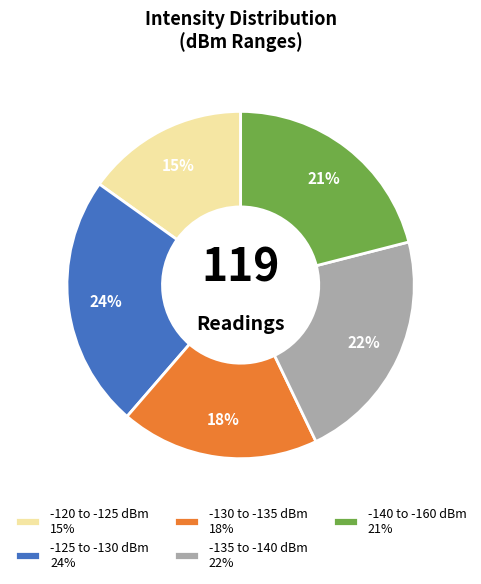

Is there a majority slice in this chart?

No